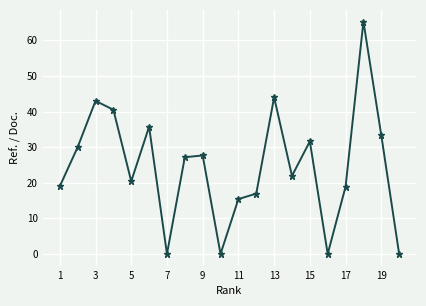

What is the difference between the maximum and minimum values?

65.3